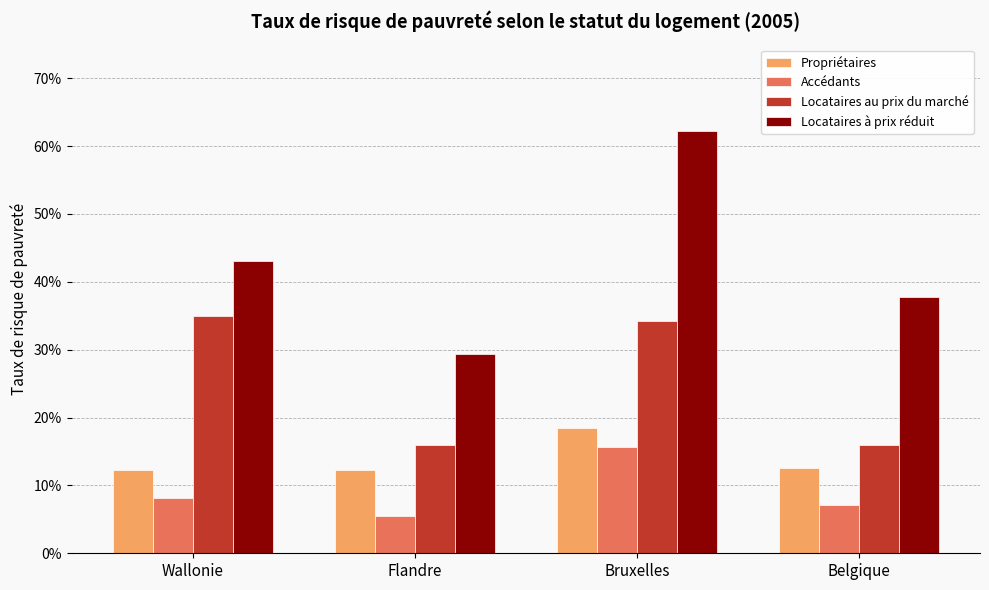

What are all the series names shown in the legend?

Propriétaires, Accédants, Locataires au prix du marché, Locataires à prix réduit